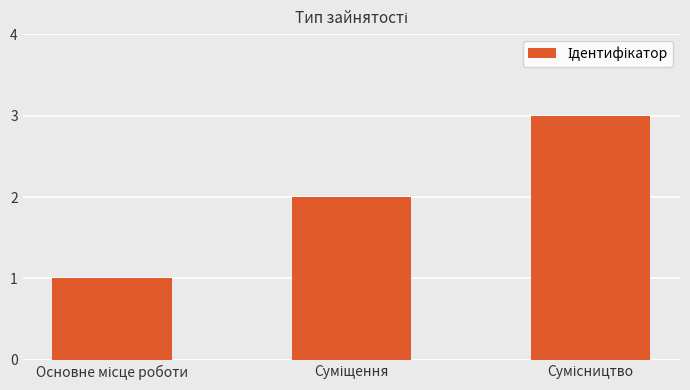

What is the sum of all values?

6